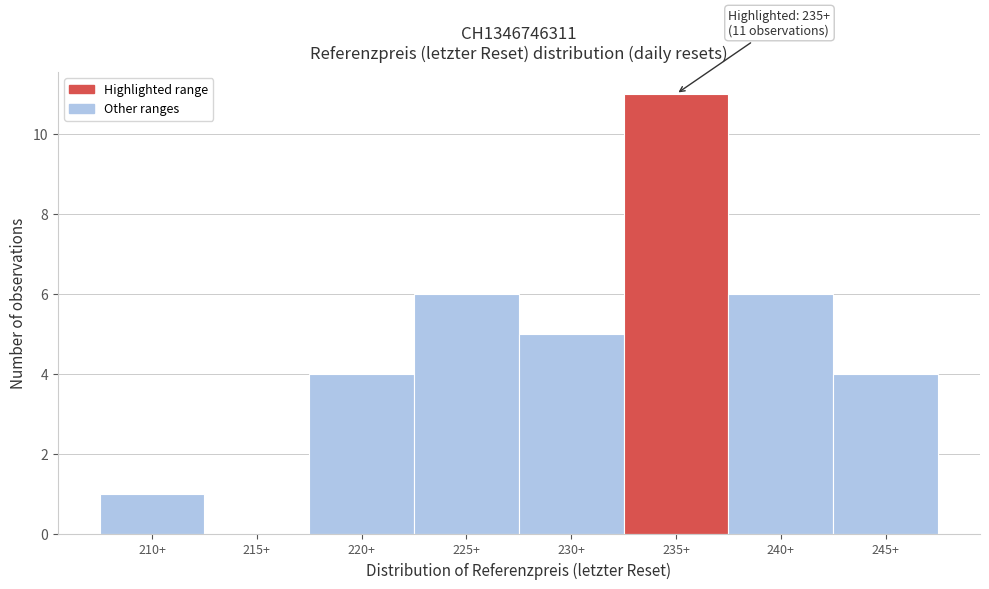

Reading left to right, list all the values displayed in this chart.

210+=1	215+=0	220+=4	225+=6	230+=5	235+=11	240+=6	245+=4